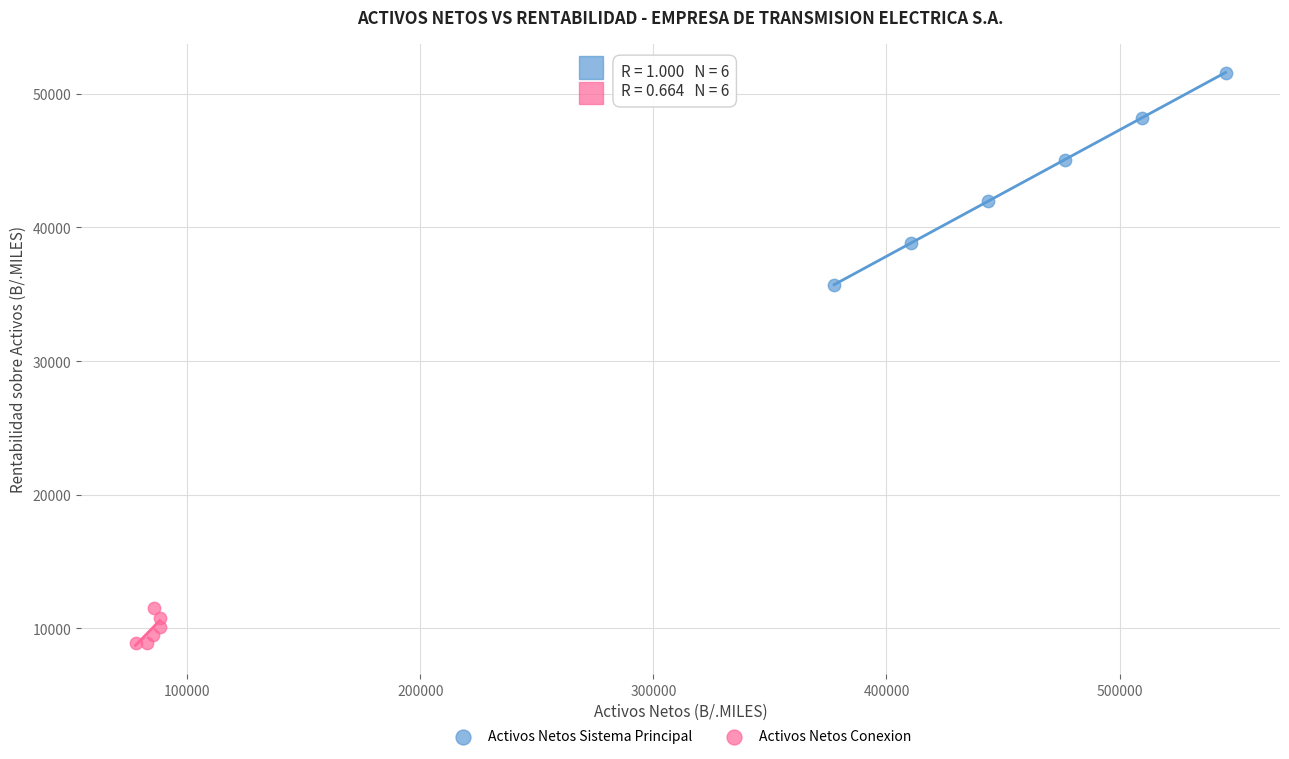

Which series has the largest Y range (max minus min)?

Activos Netos Sistema Principal